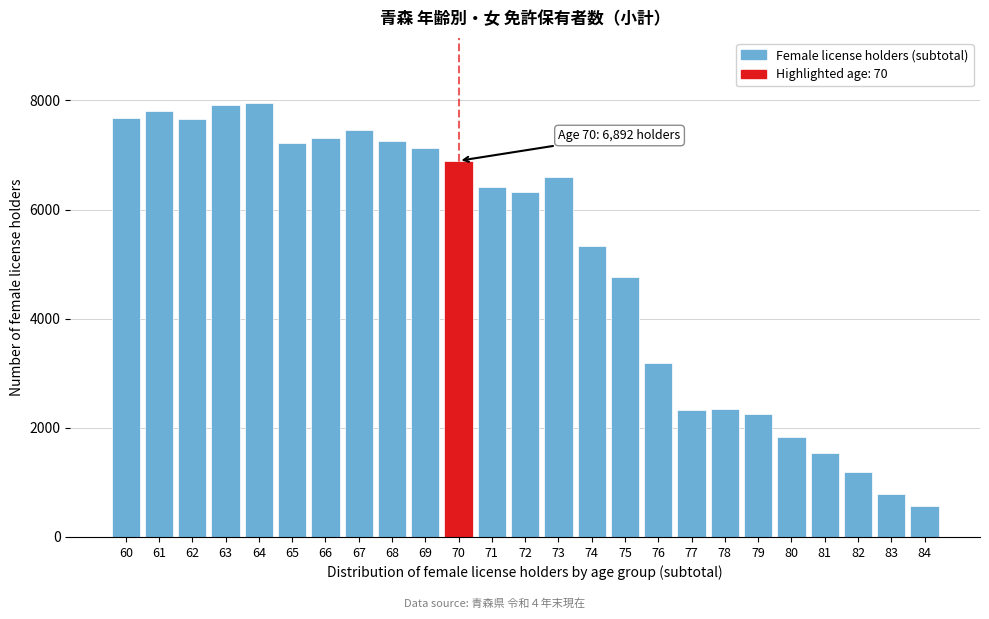

What is the difference between the maximum and minimum values?

7379